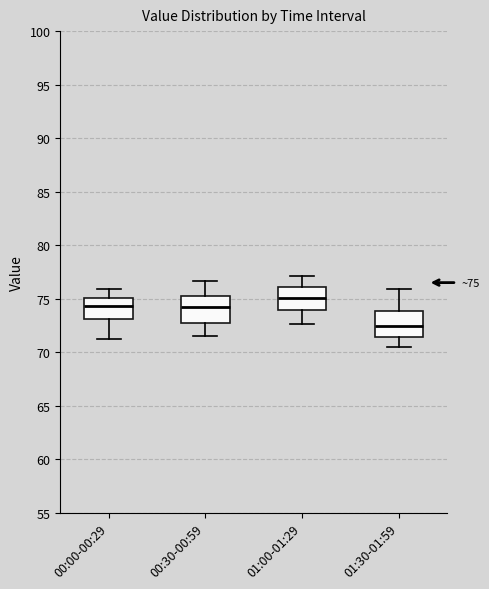

Which box has the lowest median line?

01:30-01:59